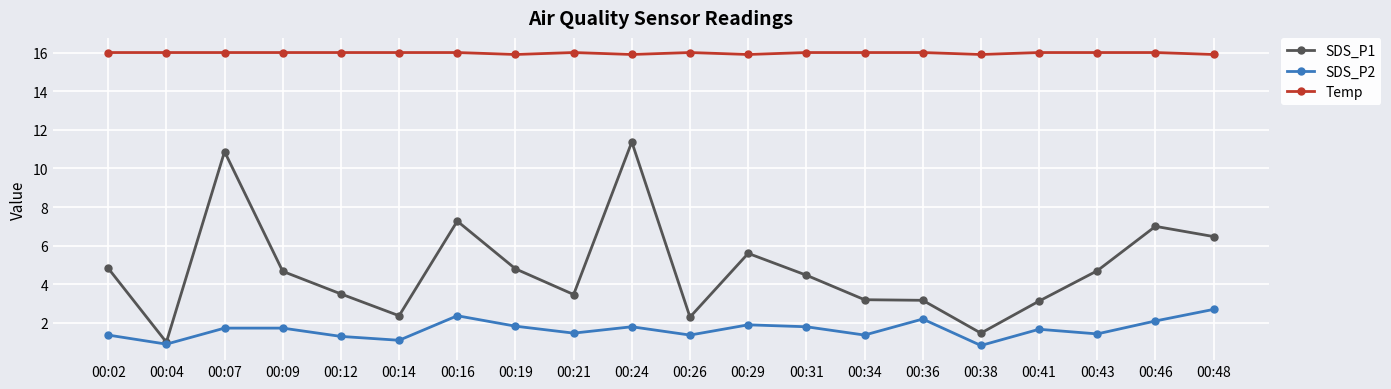

Where is the first local minimum for SDS_P2?

00:04